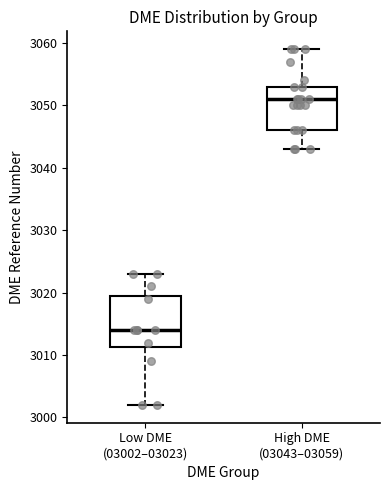

Which box's median line is the highest?

High DME (03043–03059)